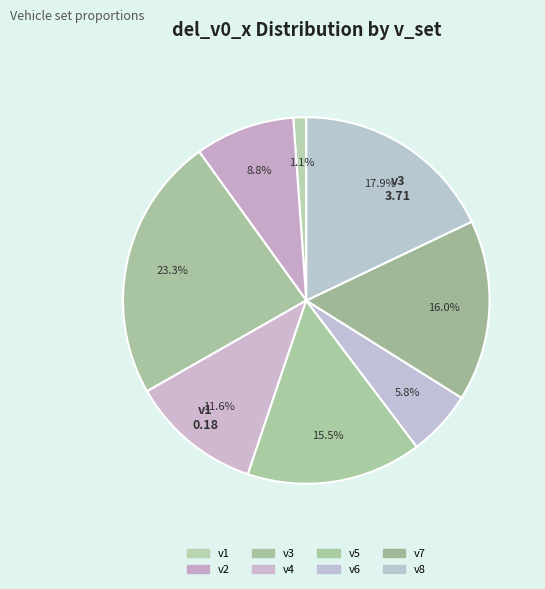

Count the number of slices in the pie.

8